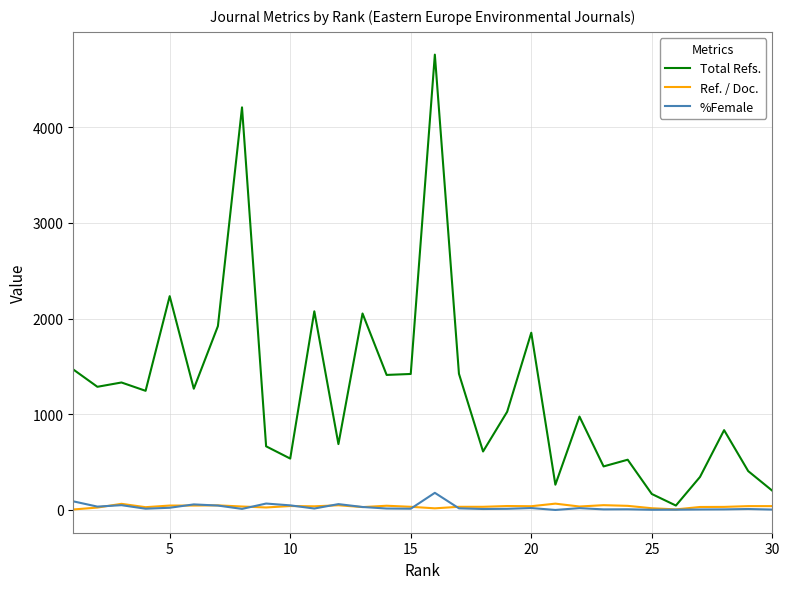

List the series in order of their peak value, lowest first.

Ref. / Doc., %Female, Total Refs.